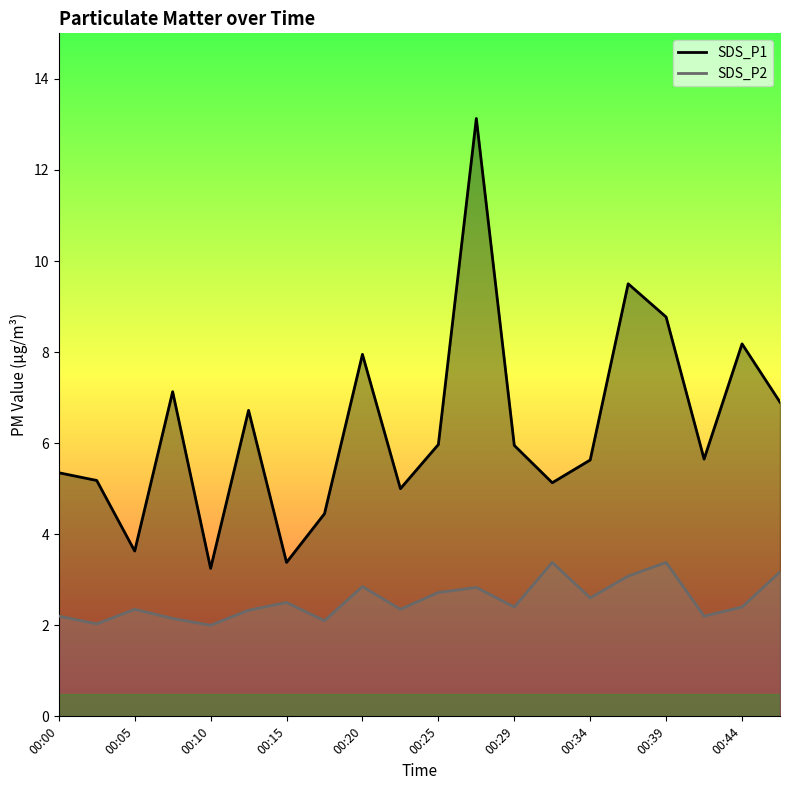

Rank the series at 00:42 from highest to lowest value.

SDS_P1, SDS_P2